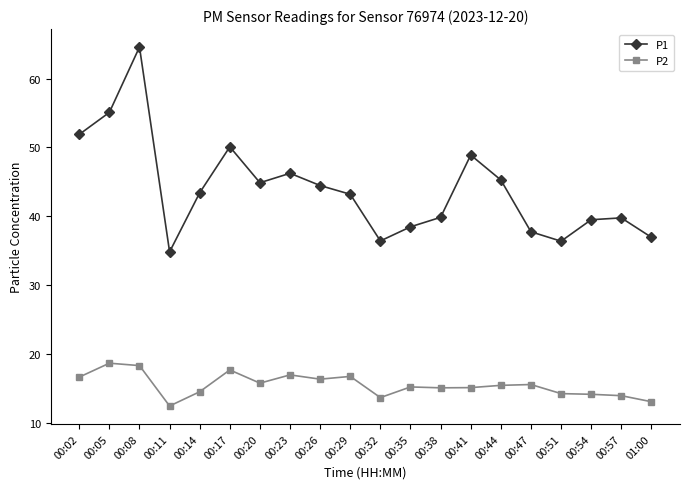

What is the label of the 1st point from the left?

00:02